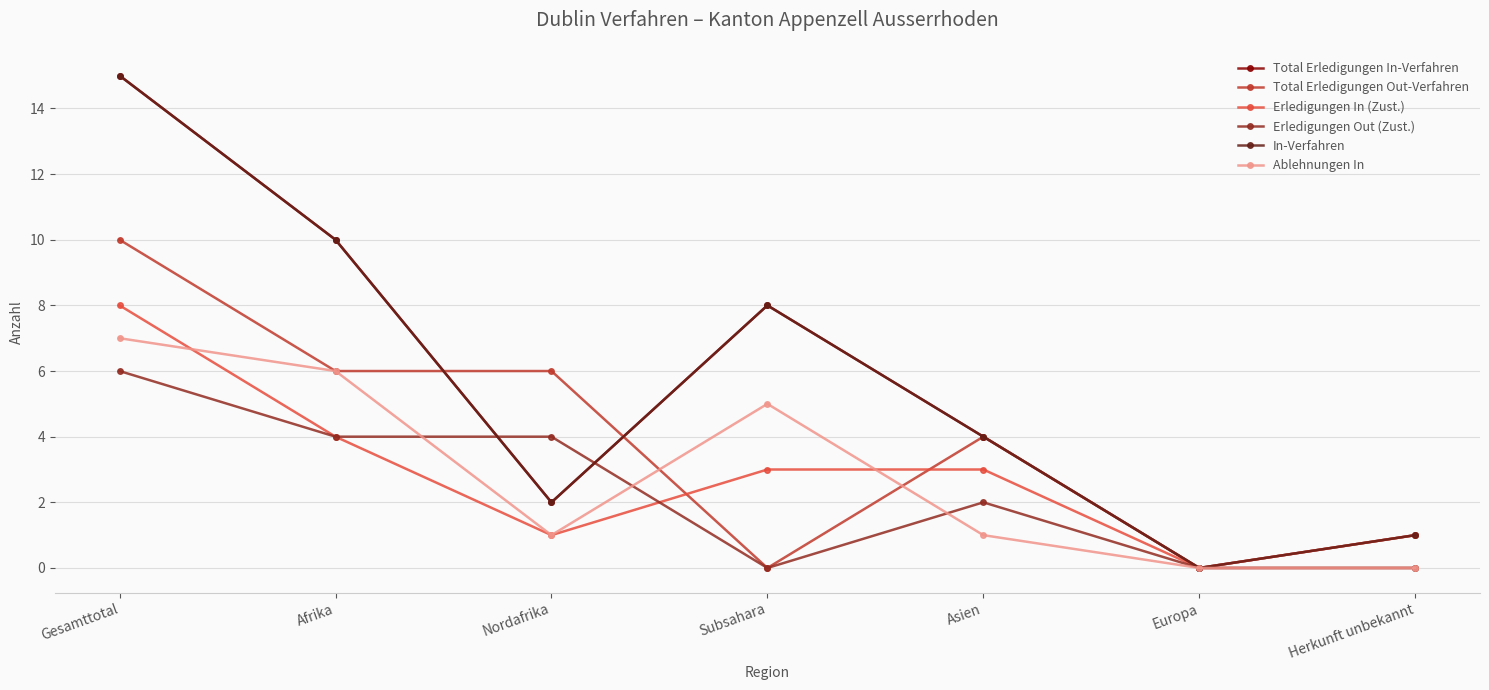

True or false: Erledigungen In (Zust.) and In-Verfahren intersect in this chart.

False